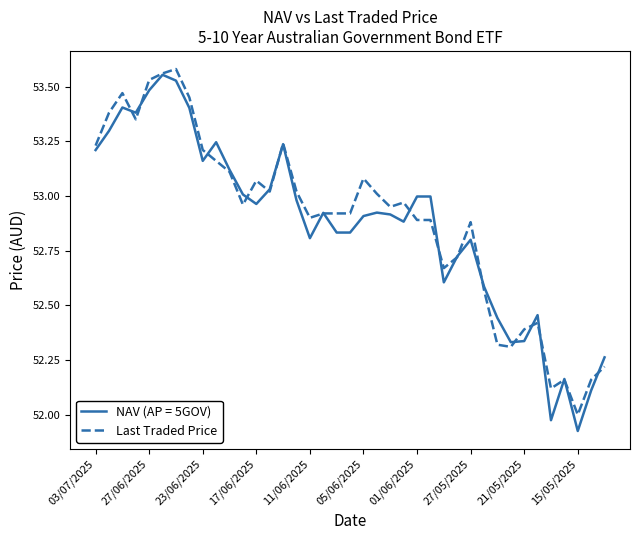

Which series has the widest spread of values?

NAV (AP = 5GOV)